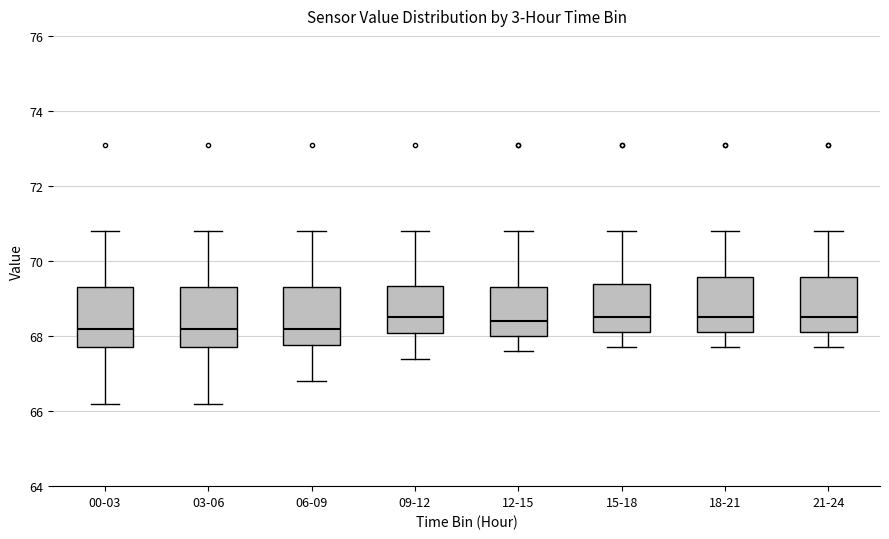

Where does the upper whisker of the box for 21-24 end on the y-axis? The values are not printed on the chart, so give them approximately, as read against the axis.

70.8